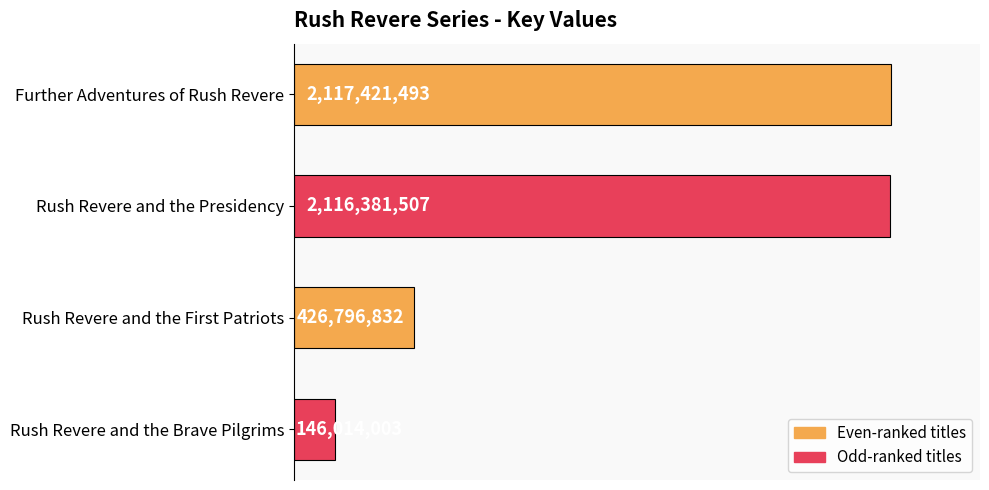

Are the bars grouped side by side (vs. stacked)?

No